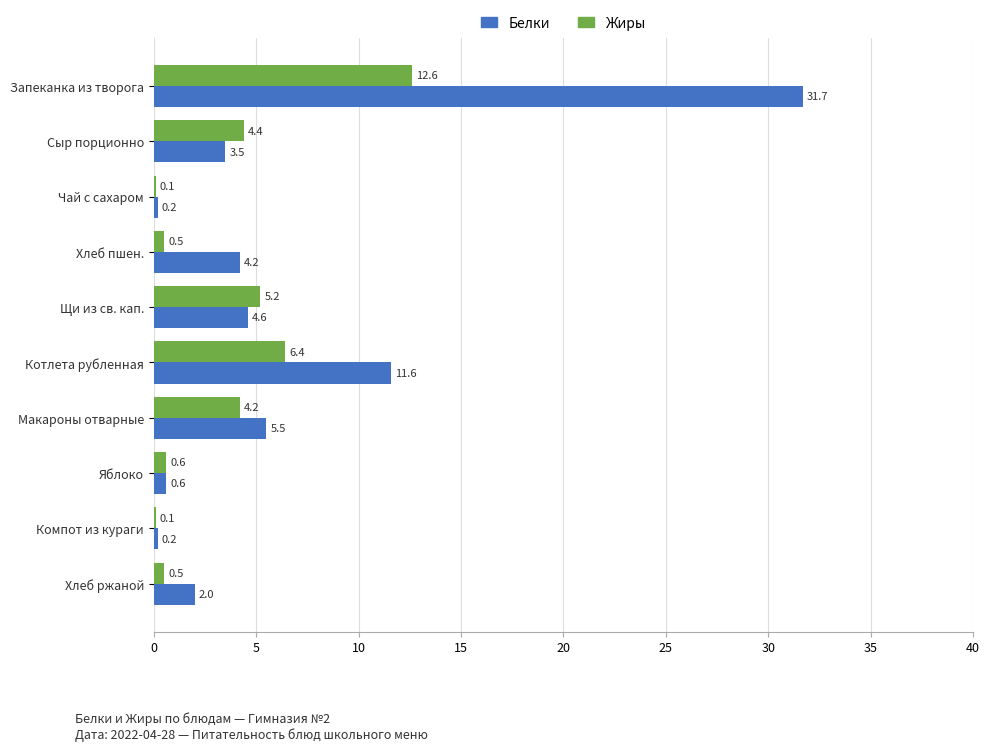

What are all the series names shown in the legend?

Белки, Жиры